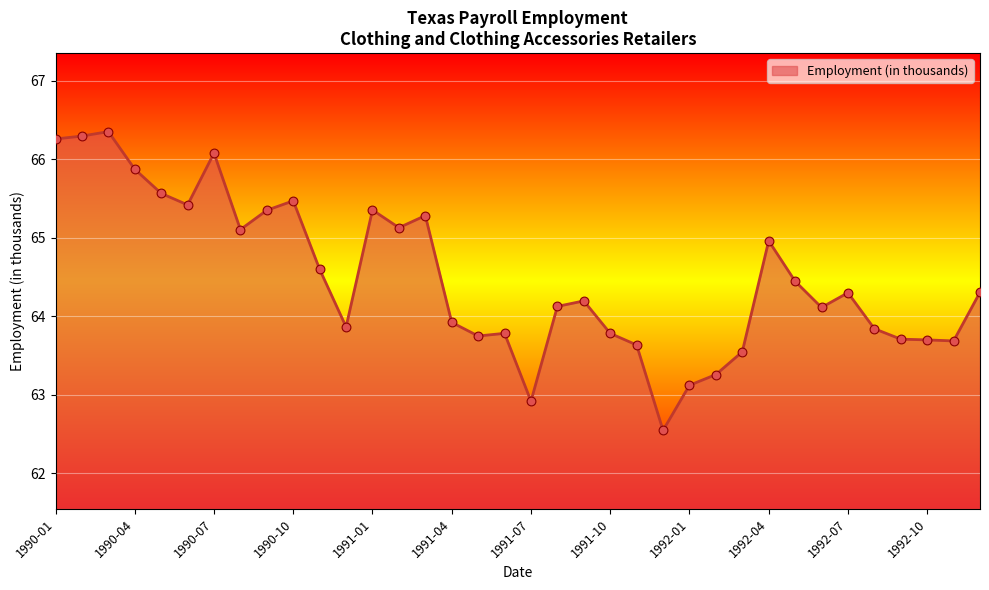

What is the difference between the maximum and minimum values?

3.8